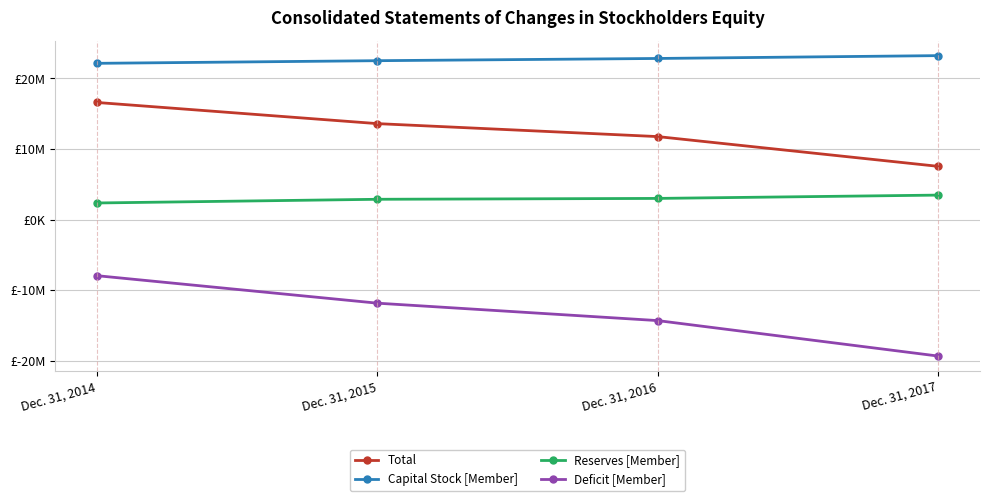

Which series has the largest total across all categories?

Capital Stock [Member]